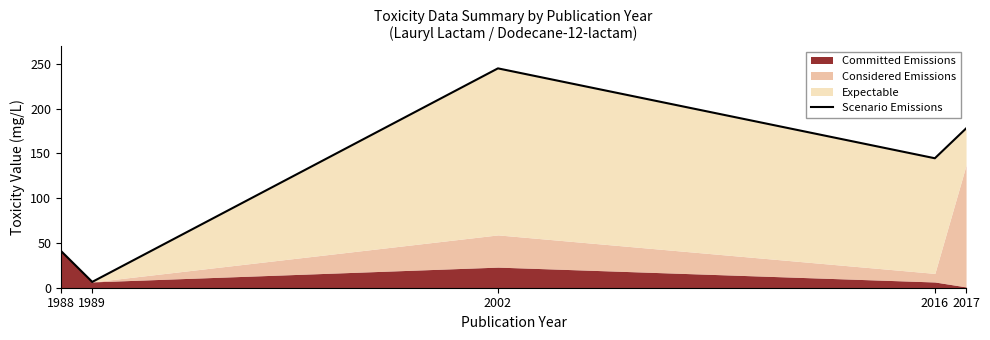

What is the minimum value shown in the chart?

6.5